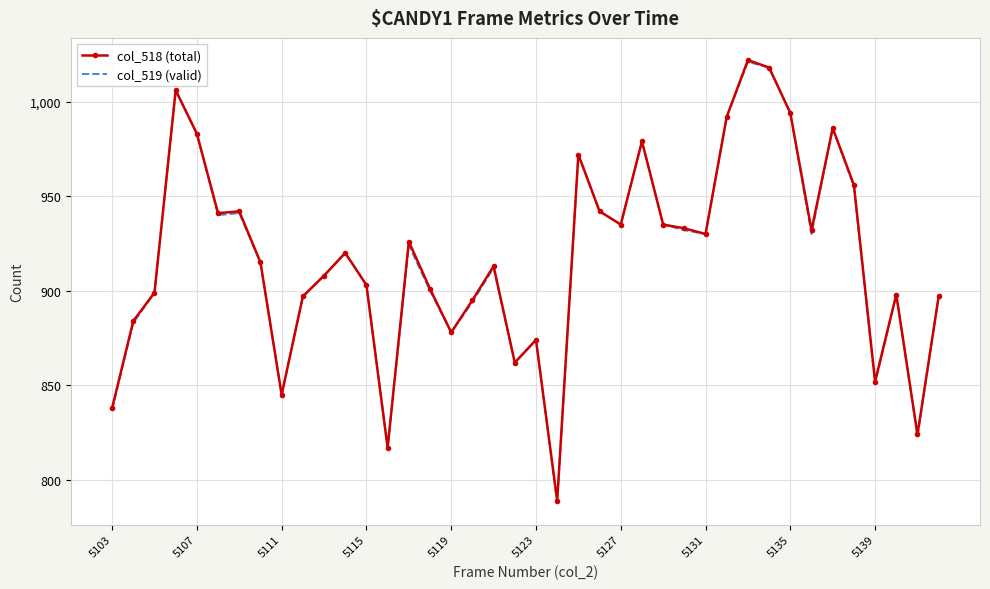

What is the smallest value displayed?

788